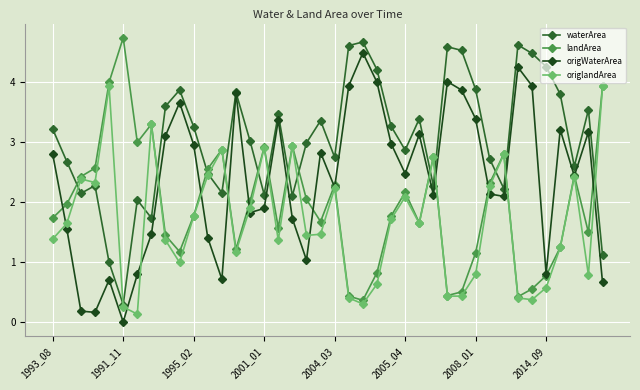

What is the value of the landArea point at the 14th from the left?

1.2